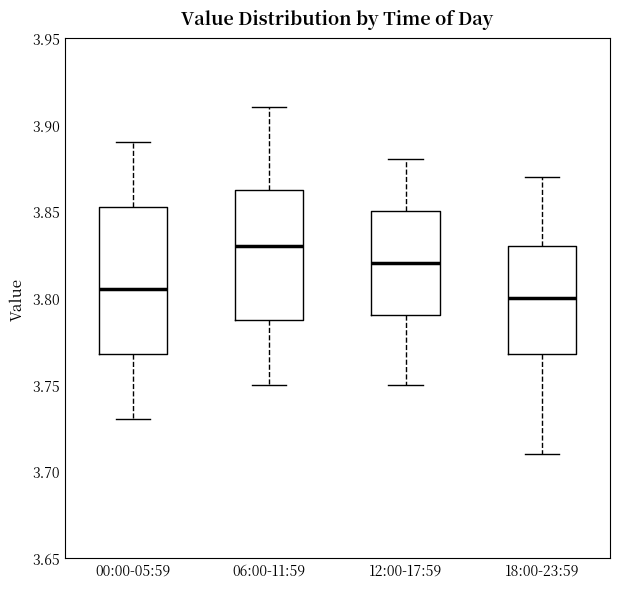

Reading left to right, transcribe this box plot: for each box, give where its median line is, the range the box spans, and where its two whiskers end, as read against the y-axis. The values are not printed on the chart, so give them approximately, as read against the axis.

00:00-05:59: median 3.805, box 3.770 to 3.855, whiskers 3.730 to 3.890
06:00-11:59: median 3.830, box 3.790 to 3.865, whiskers 3.750 to 3.910
12:00-17:59: median 3.820, box 3.790 to 3.850, whiskers 3.750 to 3.880
18:00-23:59: median 3.800, box 3.770 to 3.830, whiskers 3.710 to 3.870